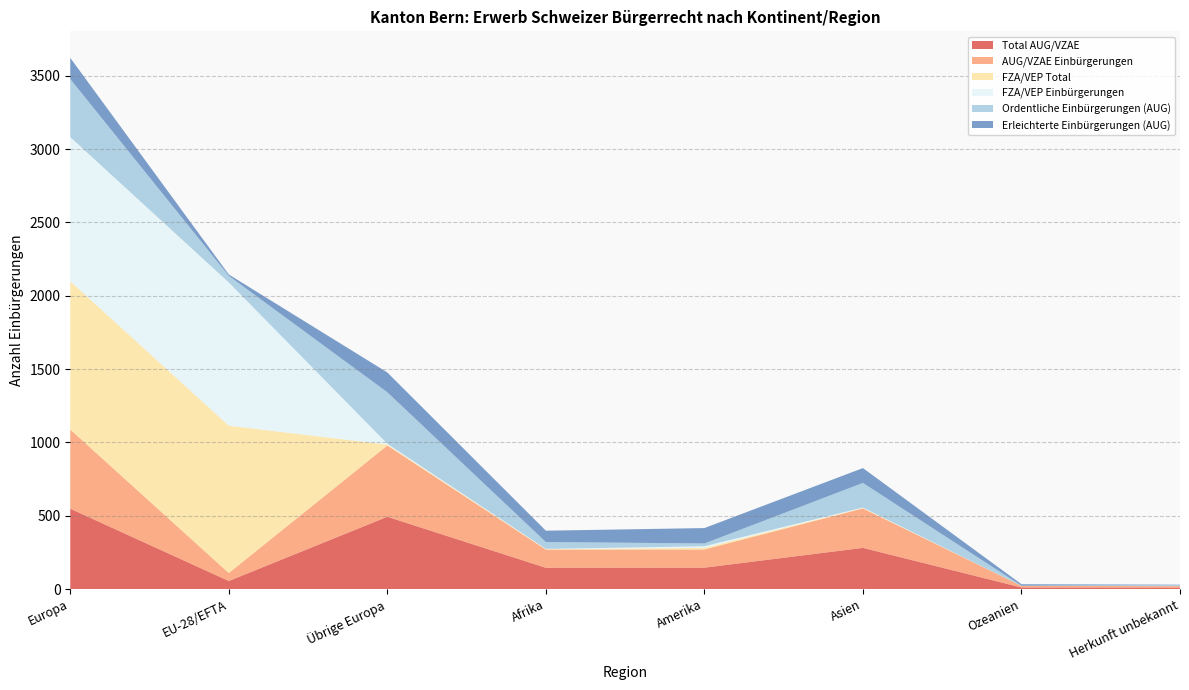

Reading right to left, list all the values displayed in this chart.

Total AUG/VZAE: 10	11	281	146	145	493	55	548
AUG/VZAE Einbürgerungen: 10	11	269	124	124	486	54	540
FZA/VEP Total: 0	0	3	11	3	6	1005	1011
FZA/VEP Einbürgerungen: 0	0	3	11	2	6	977	983
Ordentliche Einbürgerungen (AUG): 8	1	168	19	47	351	45	396
Erleichterte Einbürgerungen (AUG): 2	10	101	105	77	135	9	144